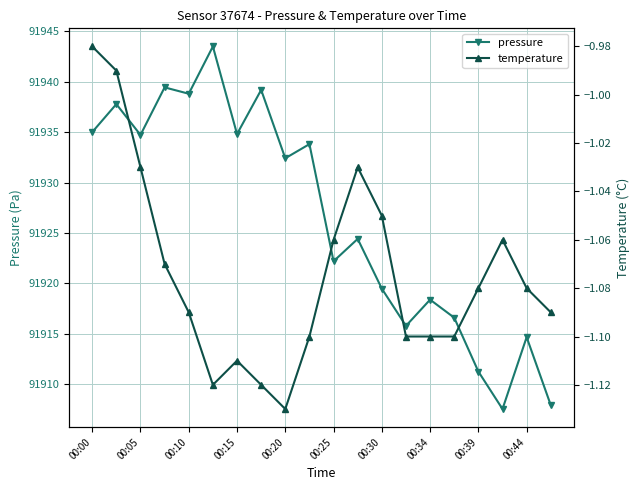

Which series has the largest range (max minus min)?

pressure